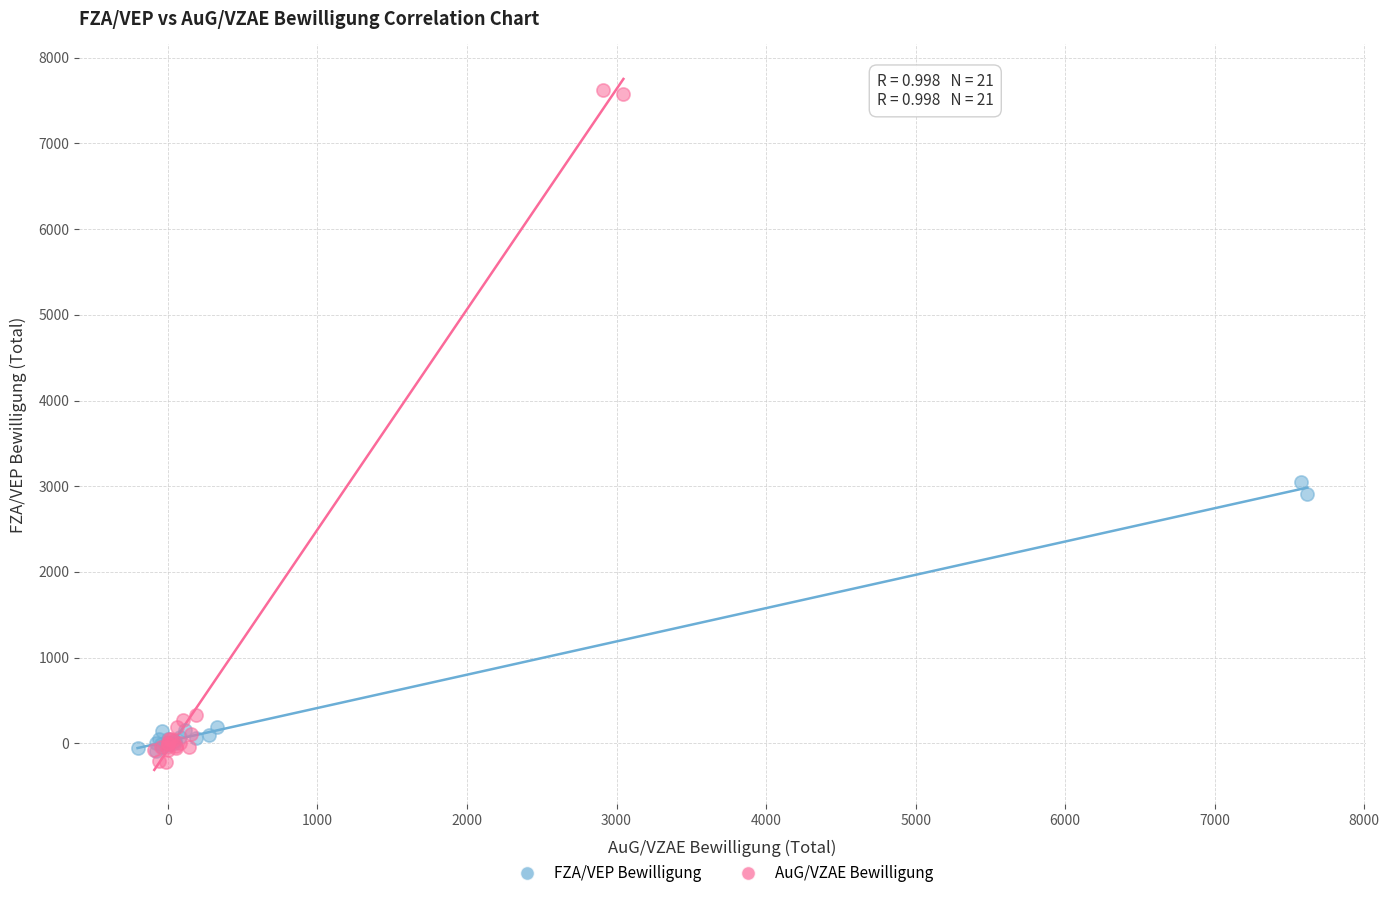

Which series contains the lowest Y value?

AuG/VZAE Bewilligung